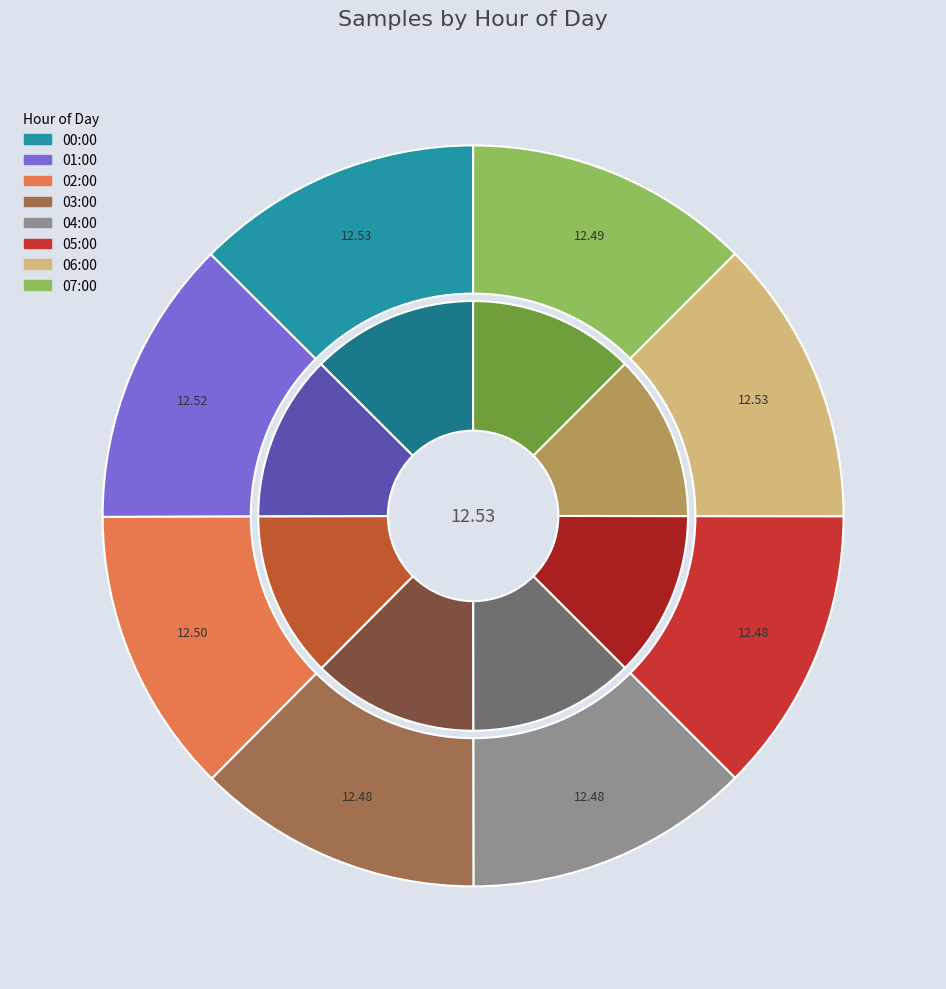

Is there any slice that represents more than half of the pie?

No